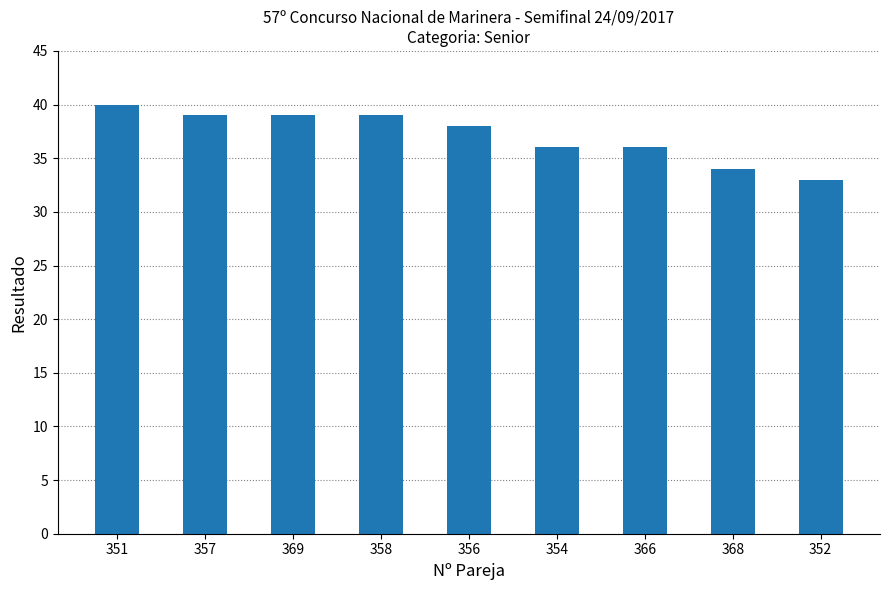

What is the difference between the values at 356 and 357?

1